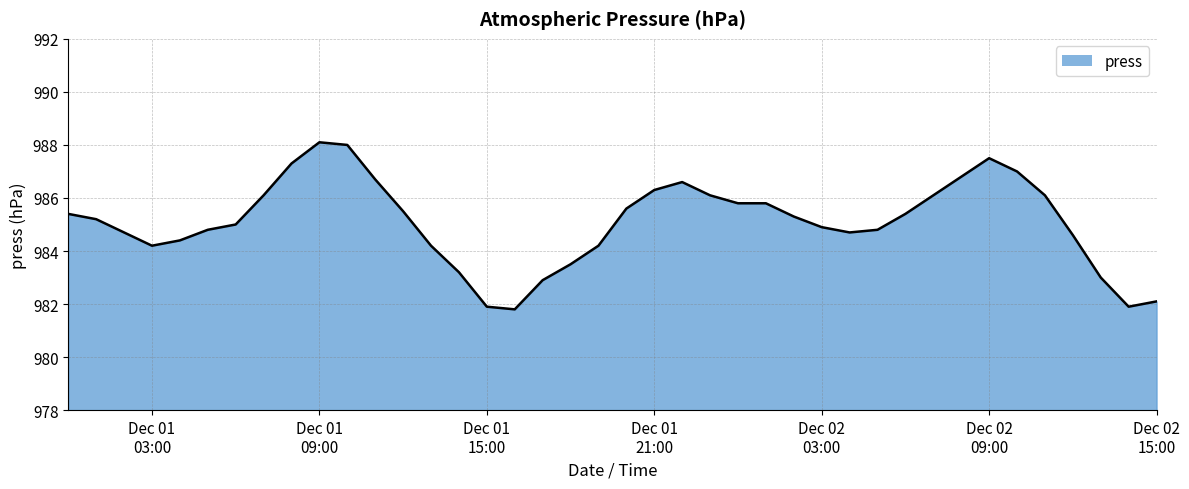

What is the maximum value shown in the chart?

988.1